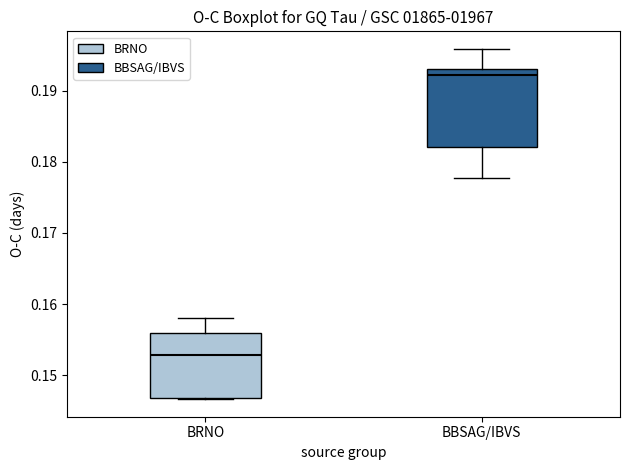

Reading left to right, transcribe this box plot: for each box, give where its median line is, the range the box spans, and where its two whiskers end, as read against the y-axis. The values are not printed on the chart, so give them approximately, as read against the axis.

BRNO: median 0.153, box 0.147 to 0.156, whiskers 0.147 to 0.158
BBSAG/IBVS: median 0.192, box 0.182 to 0.193, whiskers 0.178 to 0.196